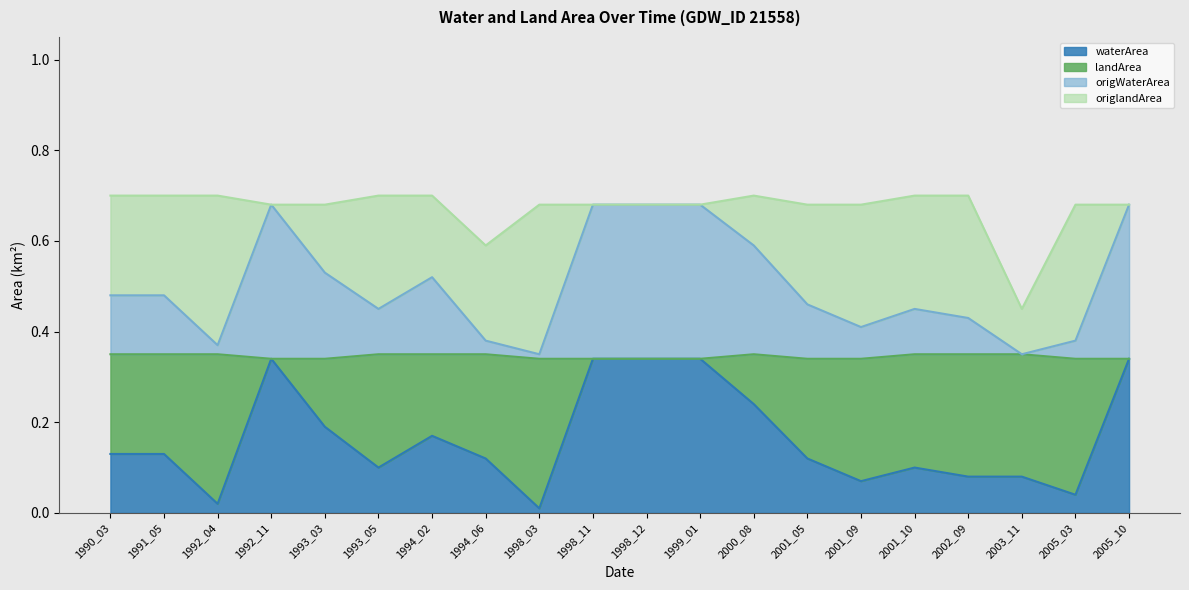

Where is the first local minimum for waterArea?

1992_04